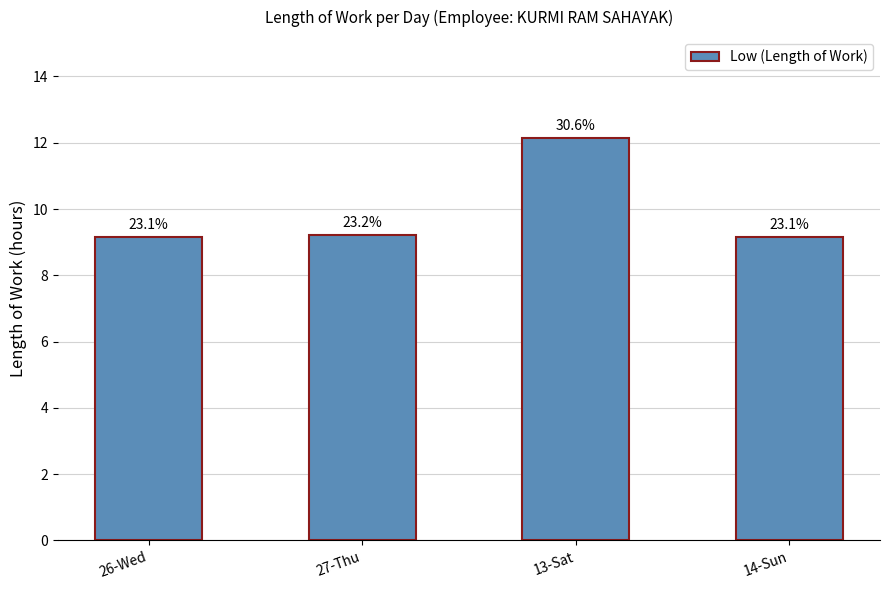

Reading right to left, transcribe all the data shown in this chart.

9.2	12.2	9.2	9.2